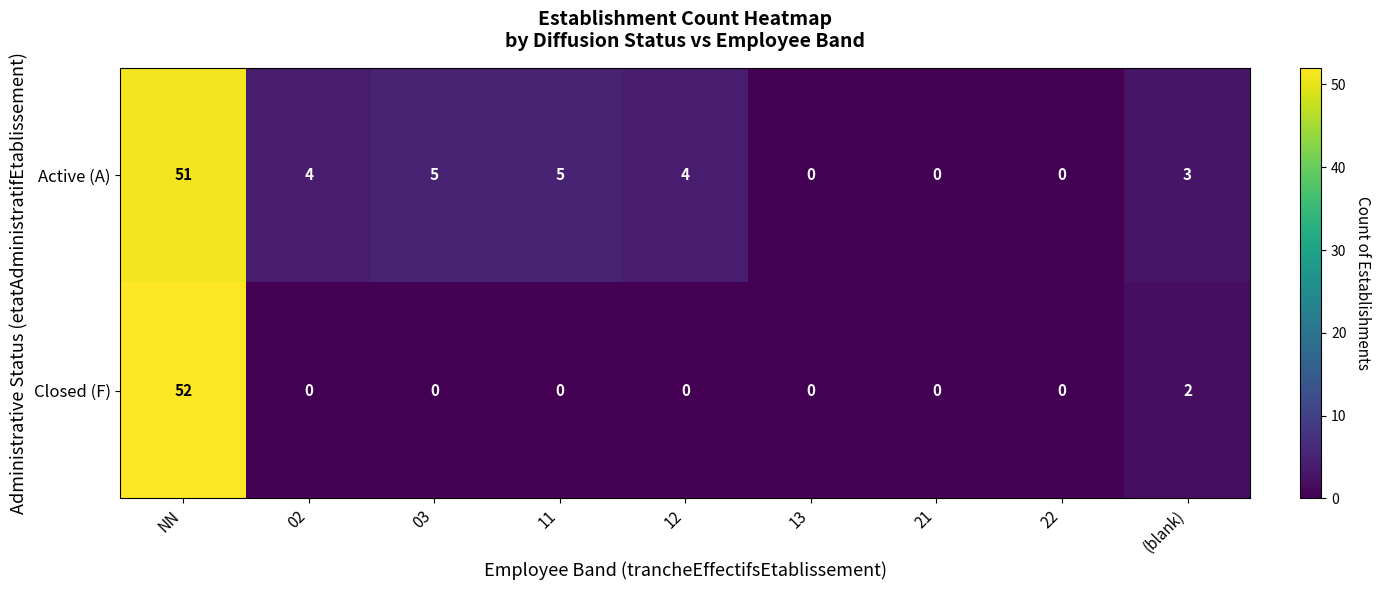

Rank the series by their average value, from highest to lowest.

Active (A), Closed (F)